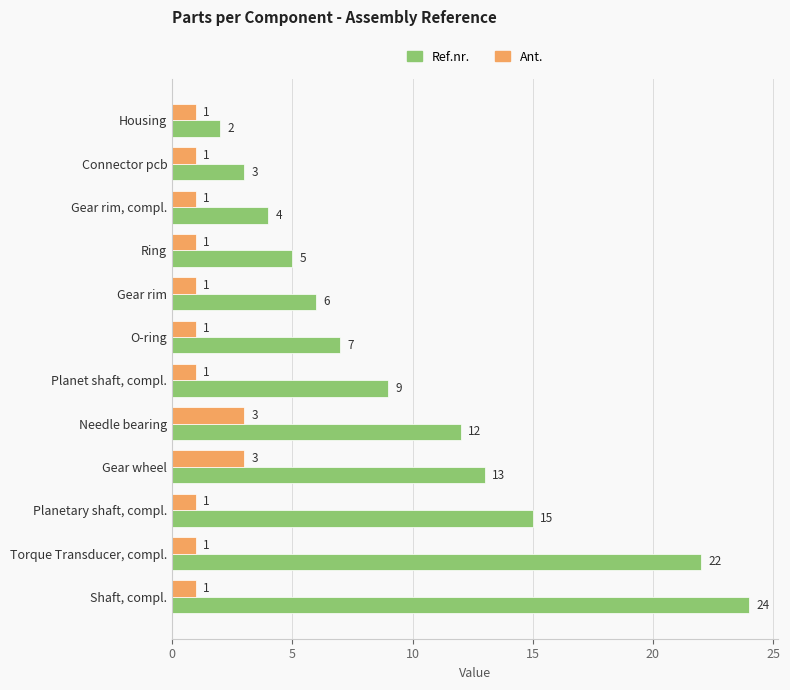

Which series has the widest spread of values?

Ref.nr.